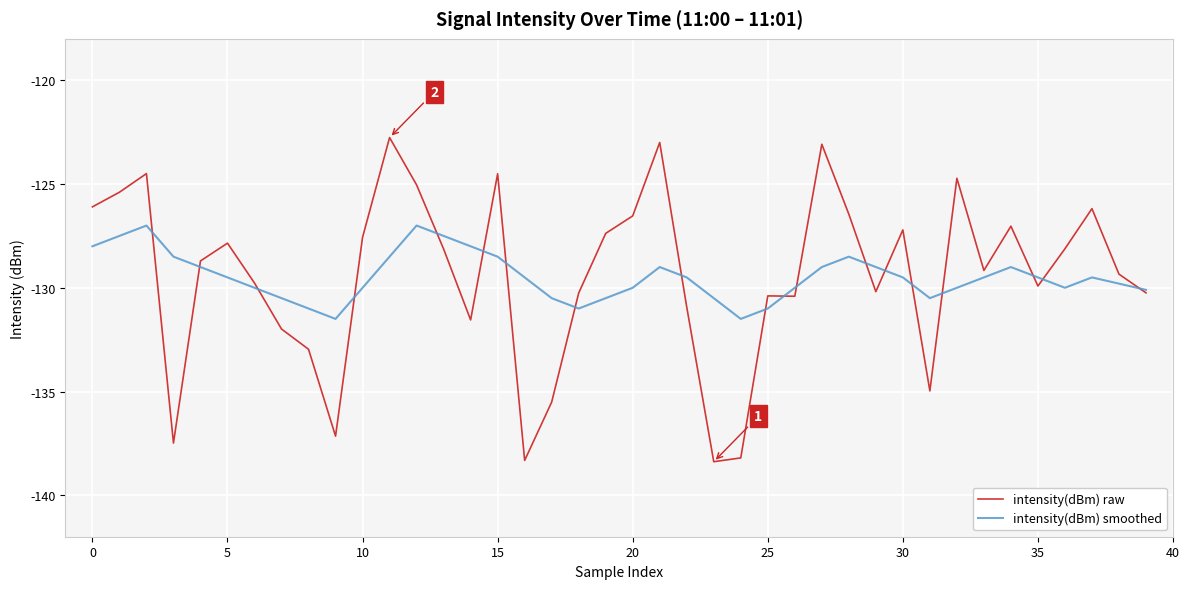

What is the value of the intensity(dBm) smoothed point at the 24th from the left?

-130.5